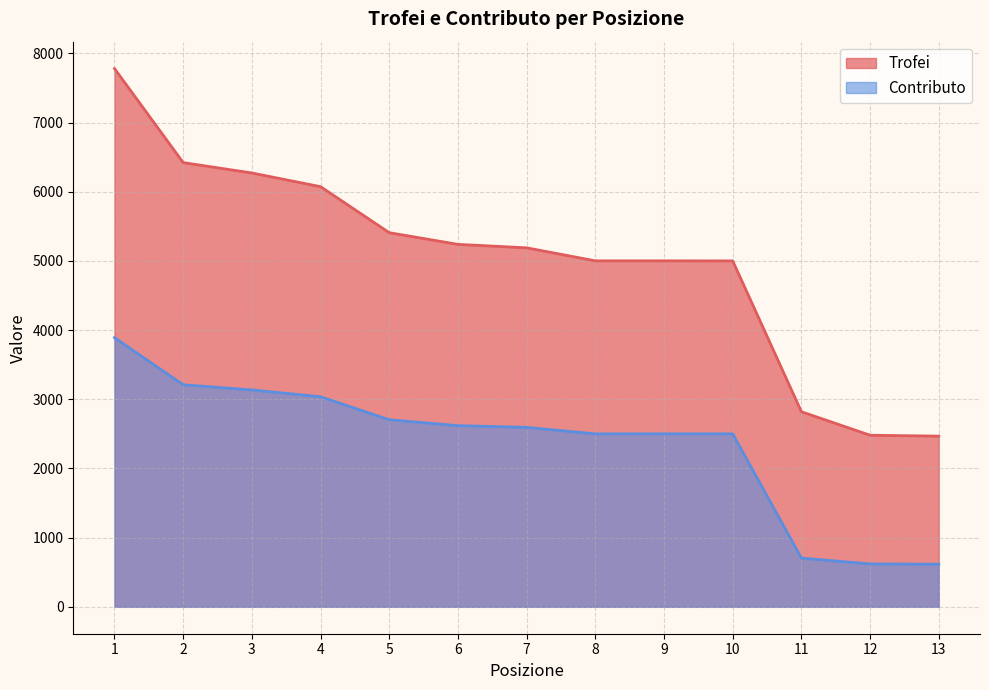

The Trofei series shows 3388 at 4. True or false?

False